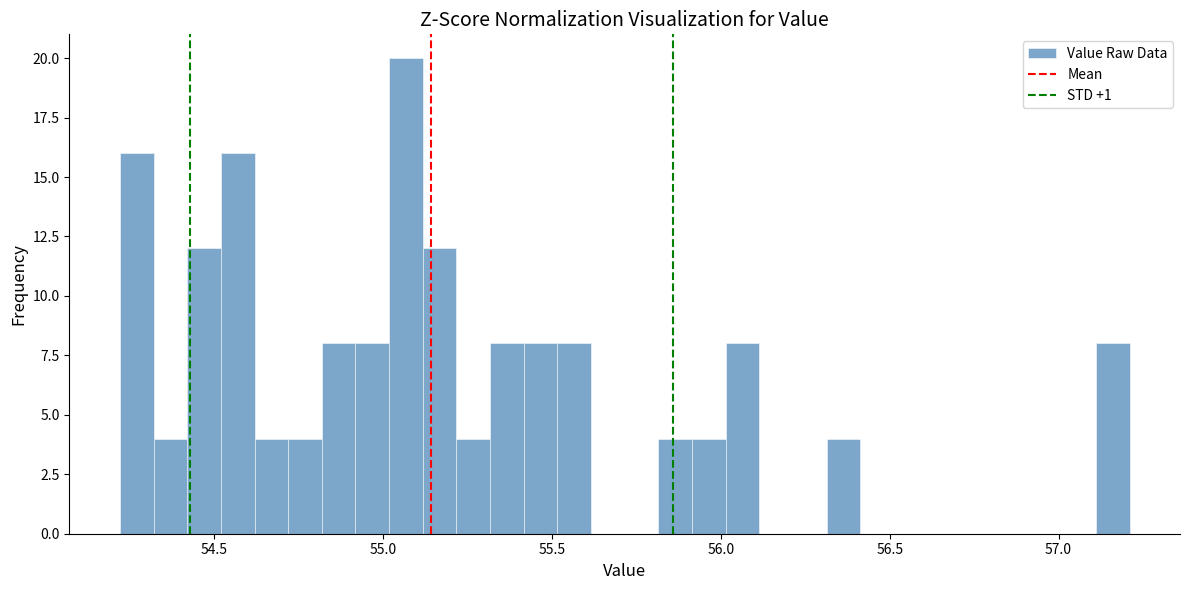

Read against the x-axis, roughly where is the centre of the tallest bar?

55.05